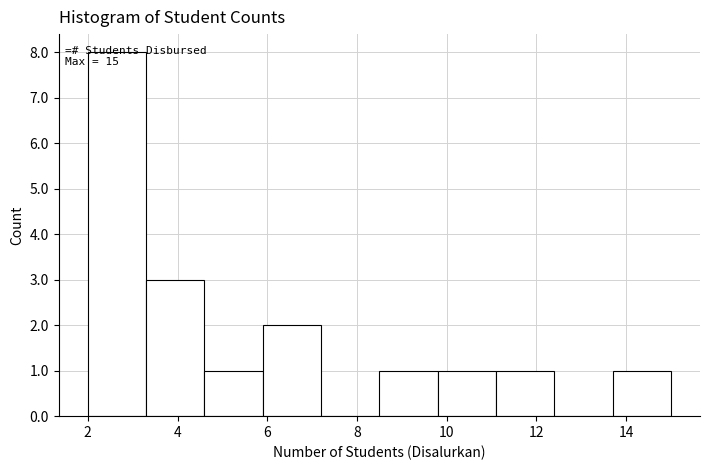

Over which range of the x-axis is the bar tallest?

2.0 to 3.3